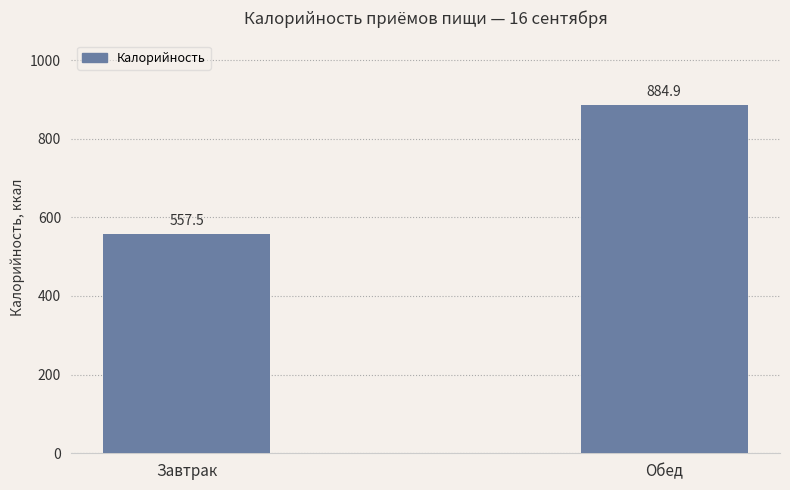

Approximately how many times larger is the value at Завтрак compared to Обед?

0.6